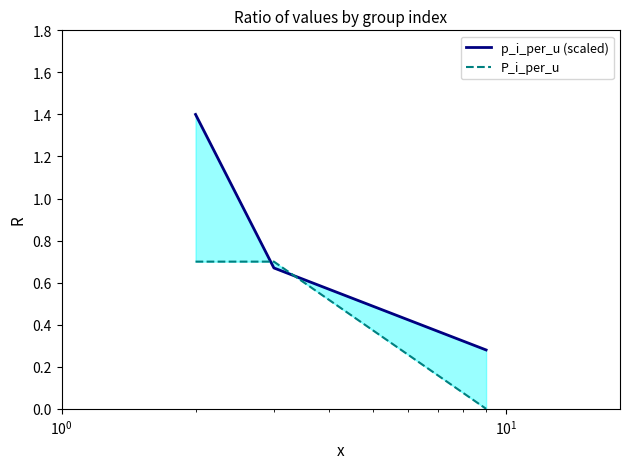

At how many categories does at least one series exceed 0?

3